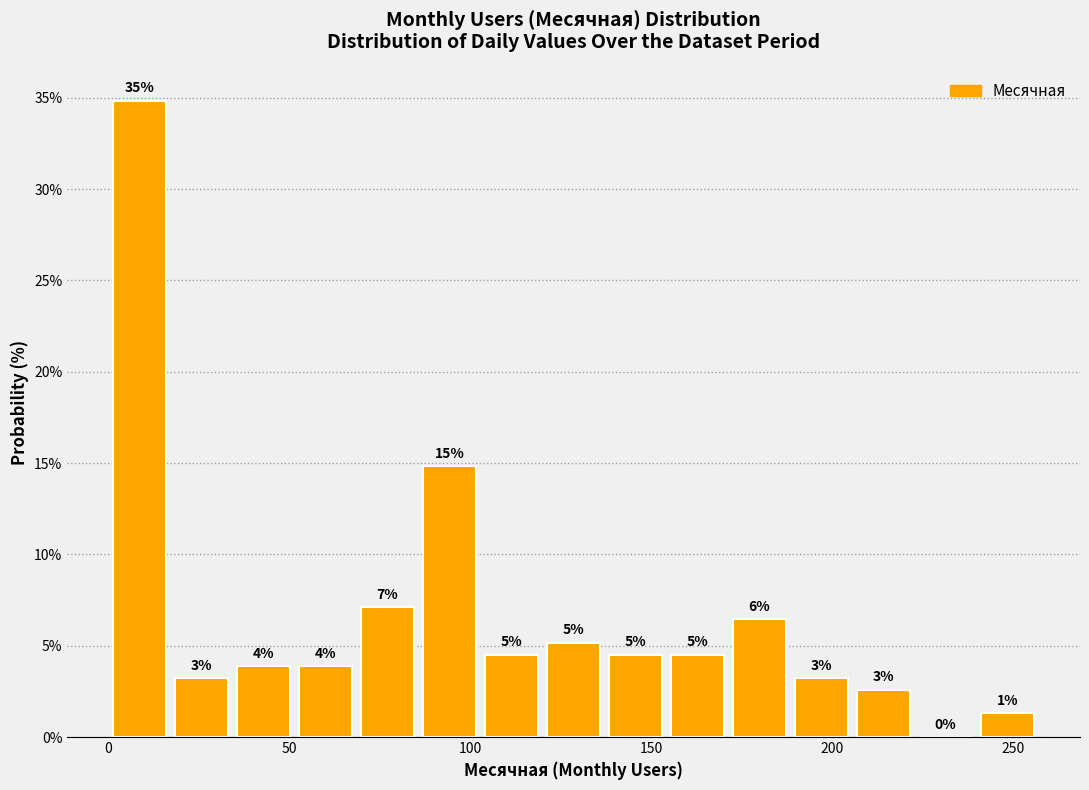

Around what value on the x-axis is the tallest bar? Give the approximate position of its centre, as read against the axis.

10